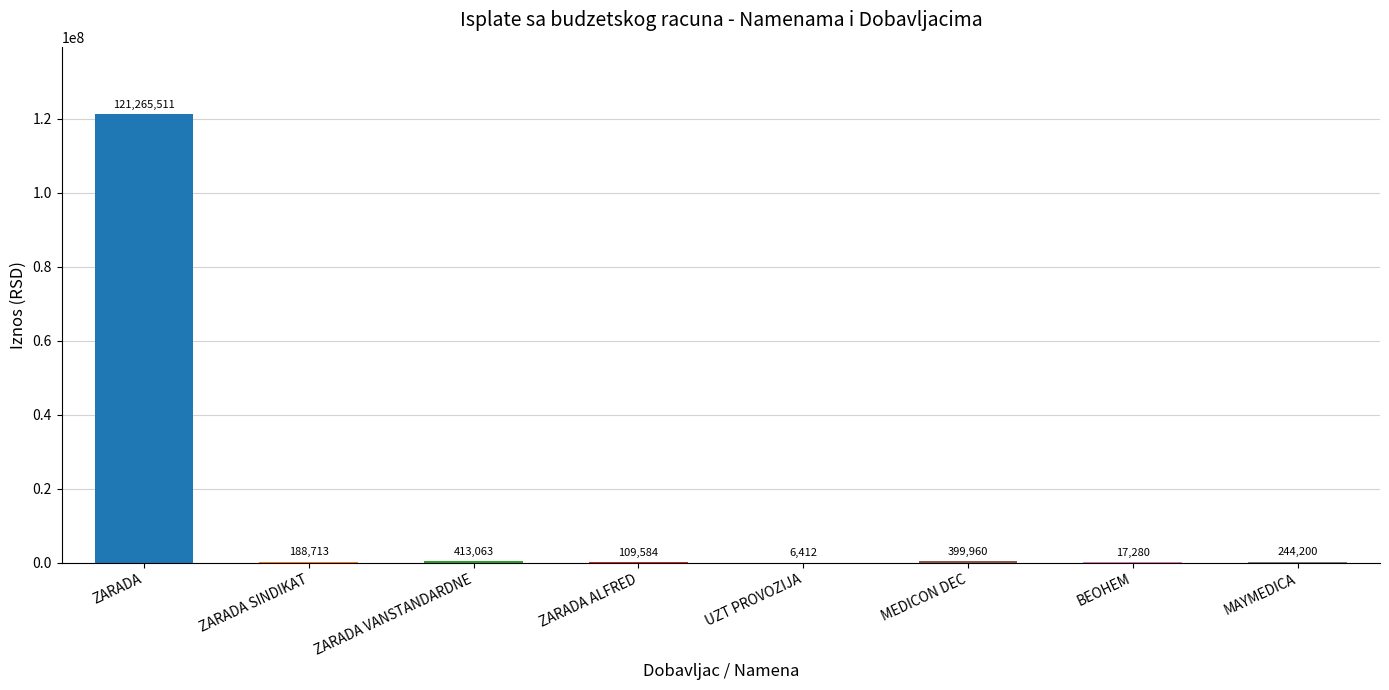

What is the maximum value shown in the chart?

121265511.3